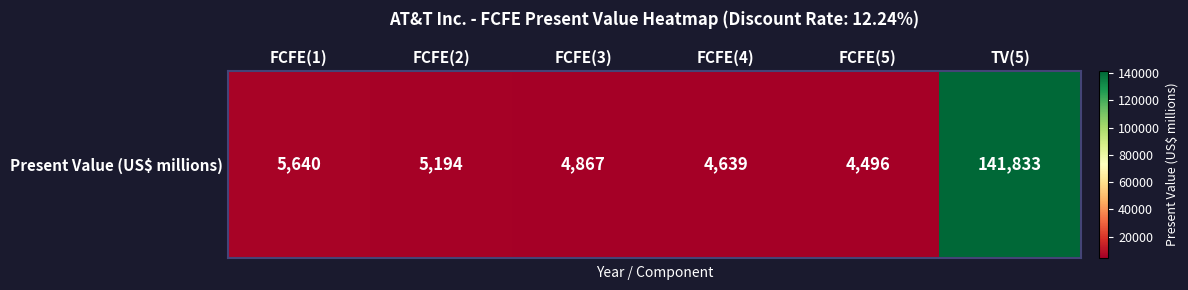

What is the sum of the values at TV(5) and FCFE(3)?

146700